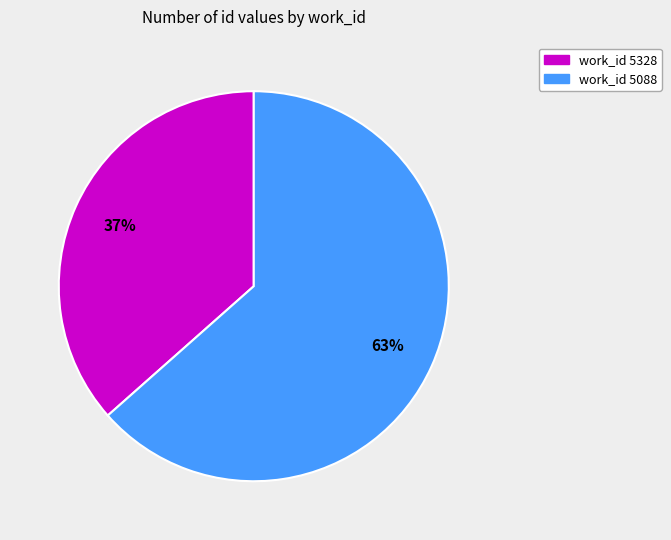

To the nearest percent, what is the average slice percentage?

50%